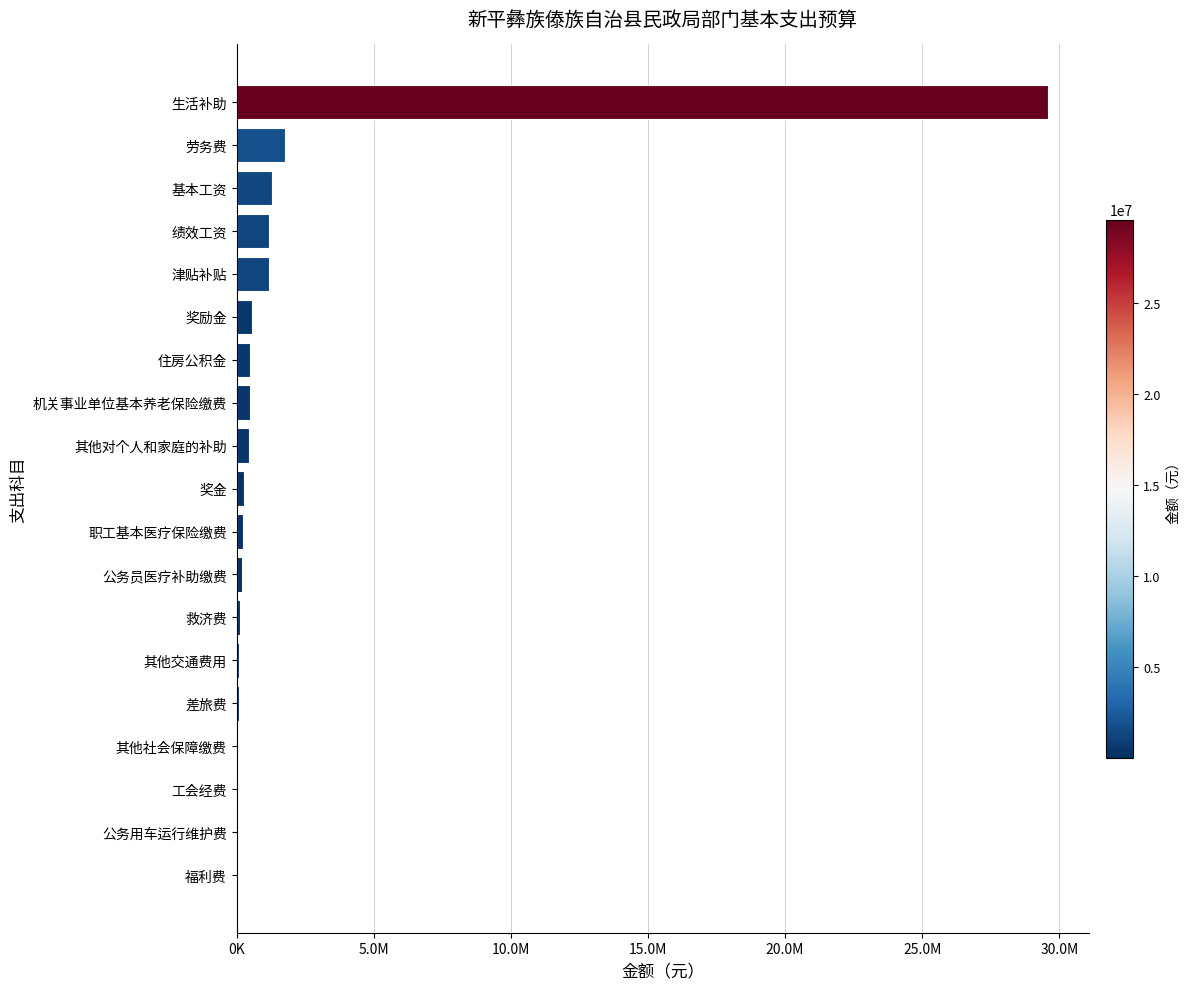

Count the number of categories in the chart.

19